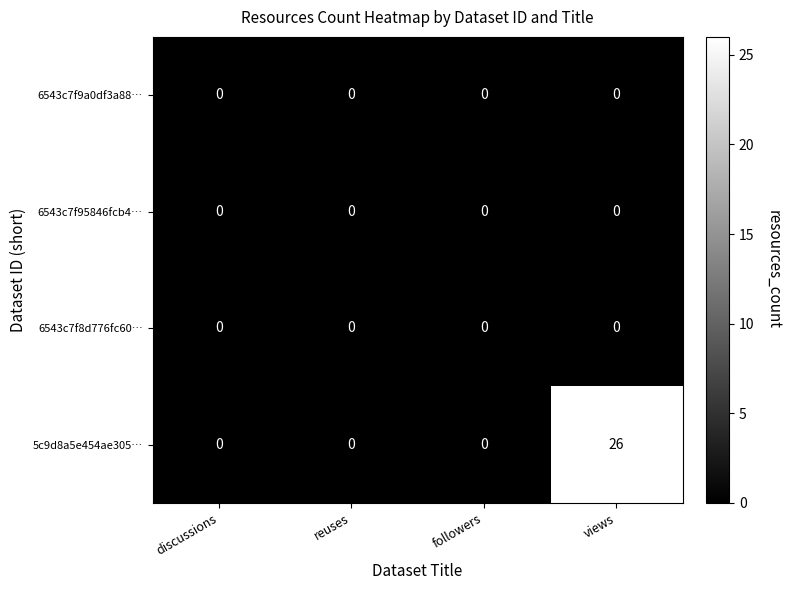

Which series has the largest range (max minus min)?

5c9d8a5e454ae305…